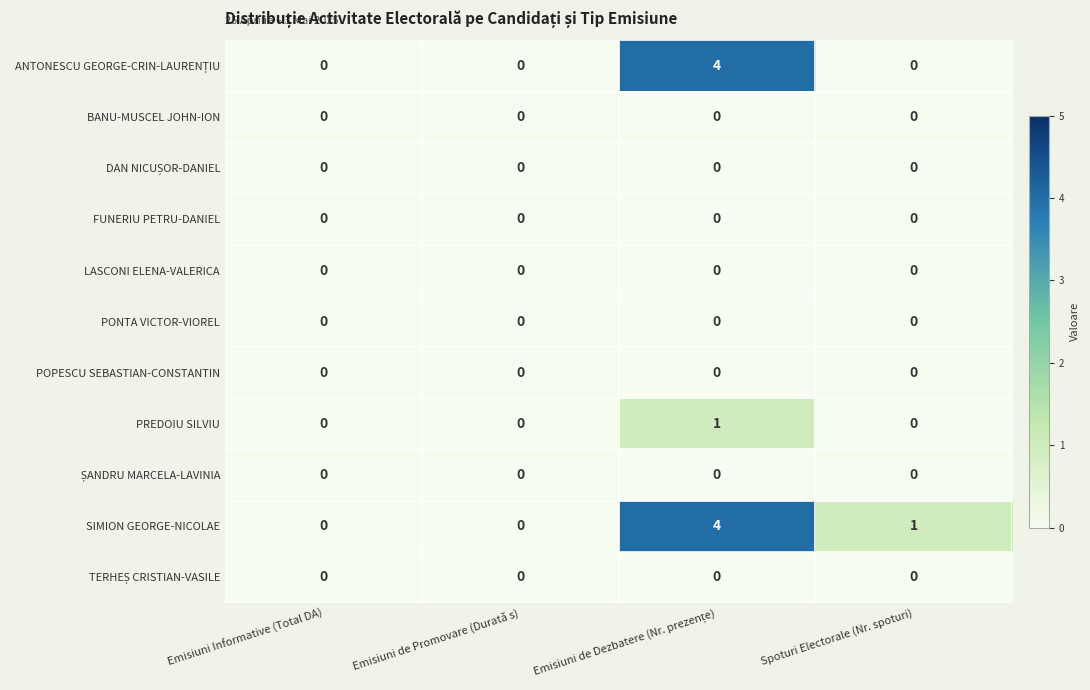

How many series are shown in this chart?

11